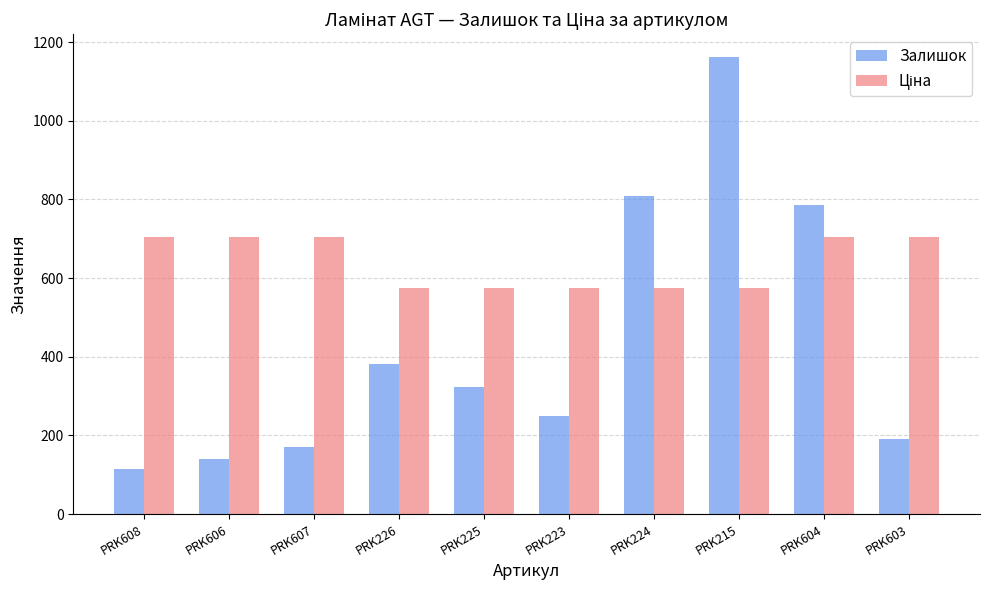

How many distinct data groups are displayed?

2